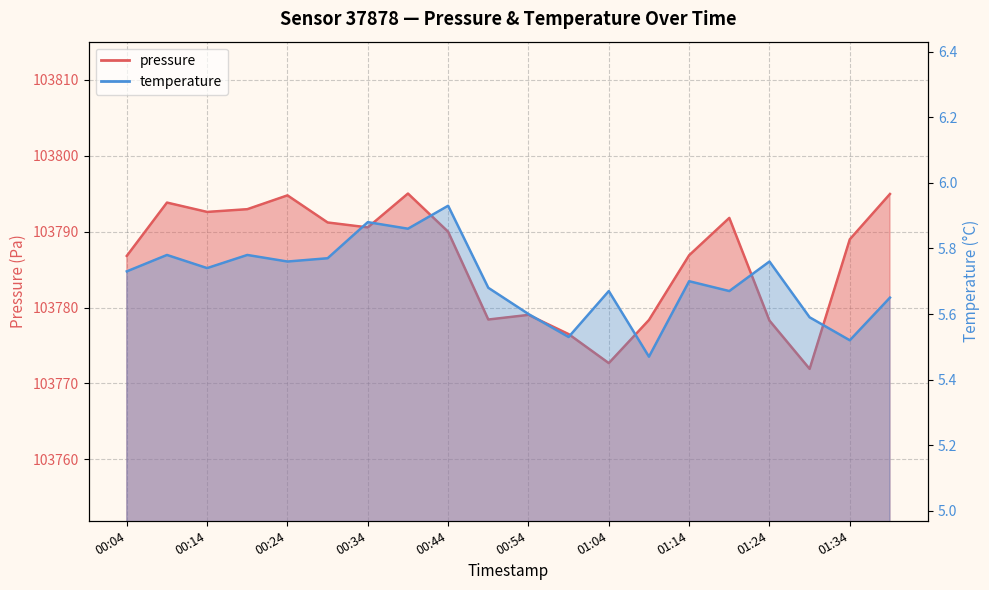

What is the sum of the pressure values at 01:29 and 00:24?

207566.7